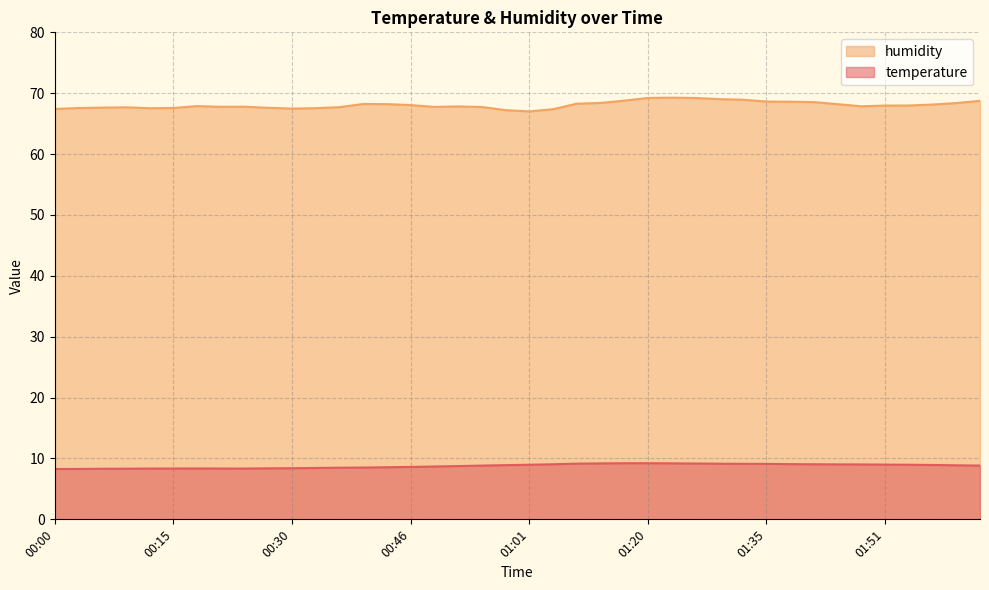

What are all the series names shown in the legend?

humidity, temperature